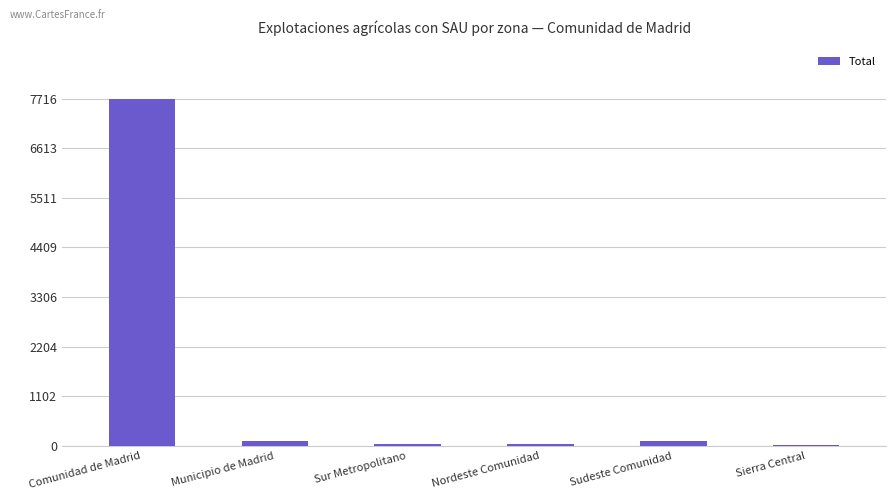

What is the maximum value shown in the chart?

7716